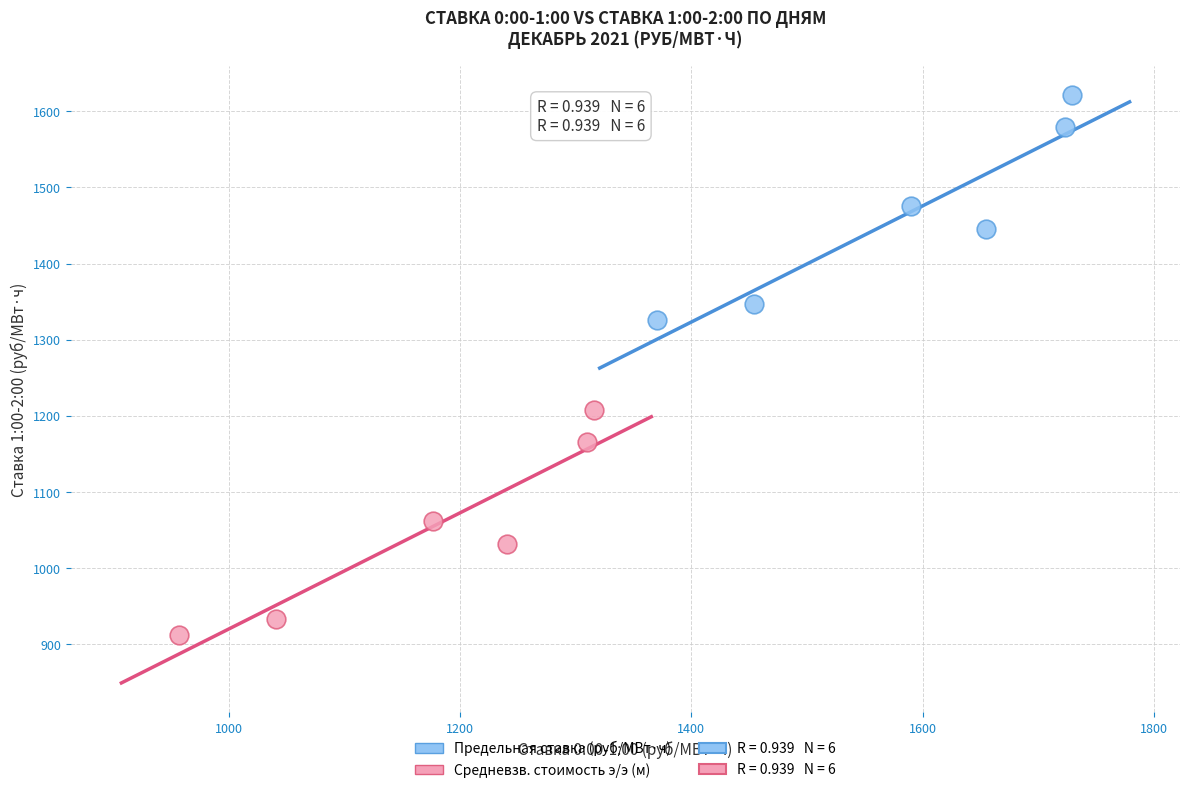

Which series reaches the maximum Y coordinate?

Предельная ставка (руб/МВт·ч)